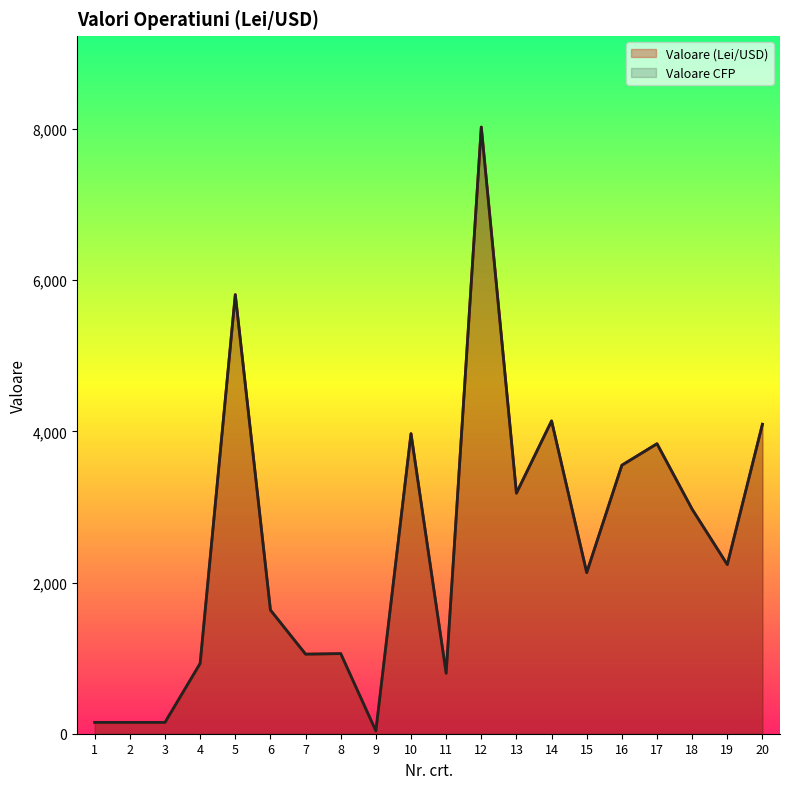

Which category has the lowest value across all series?

9